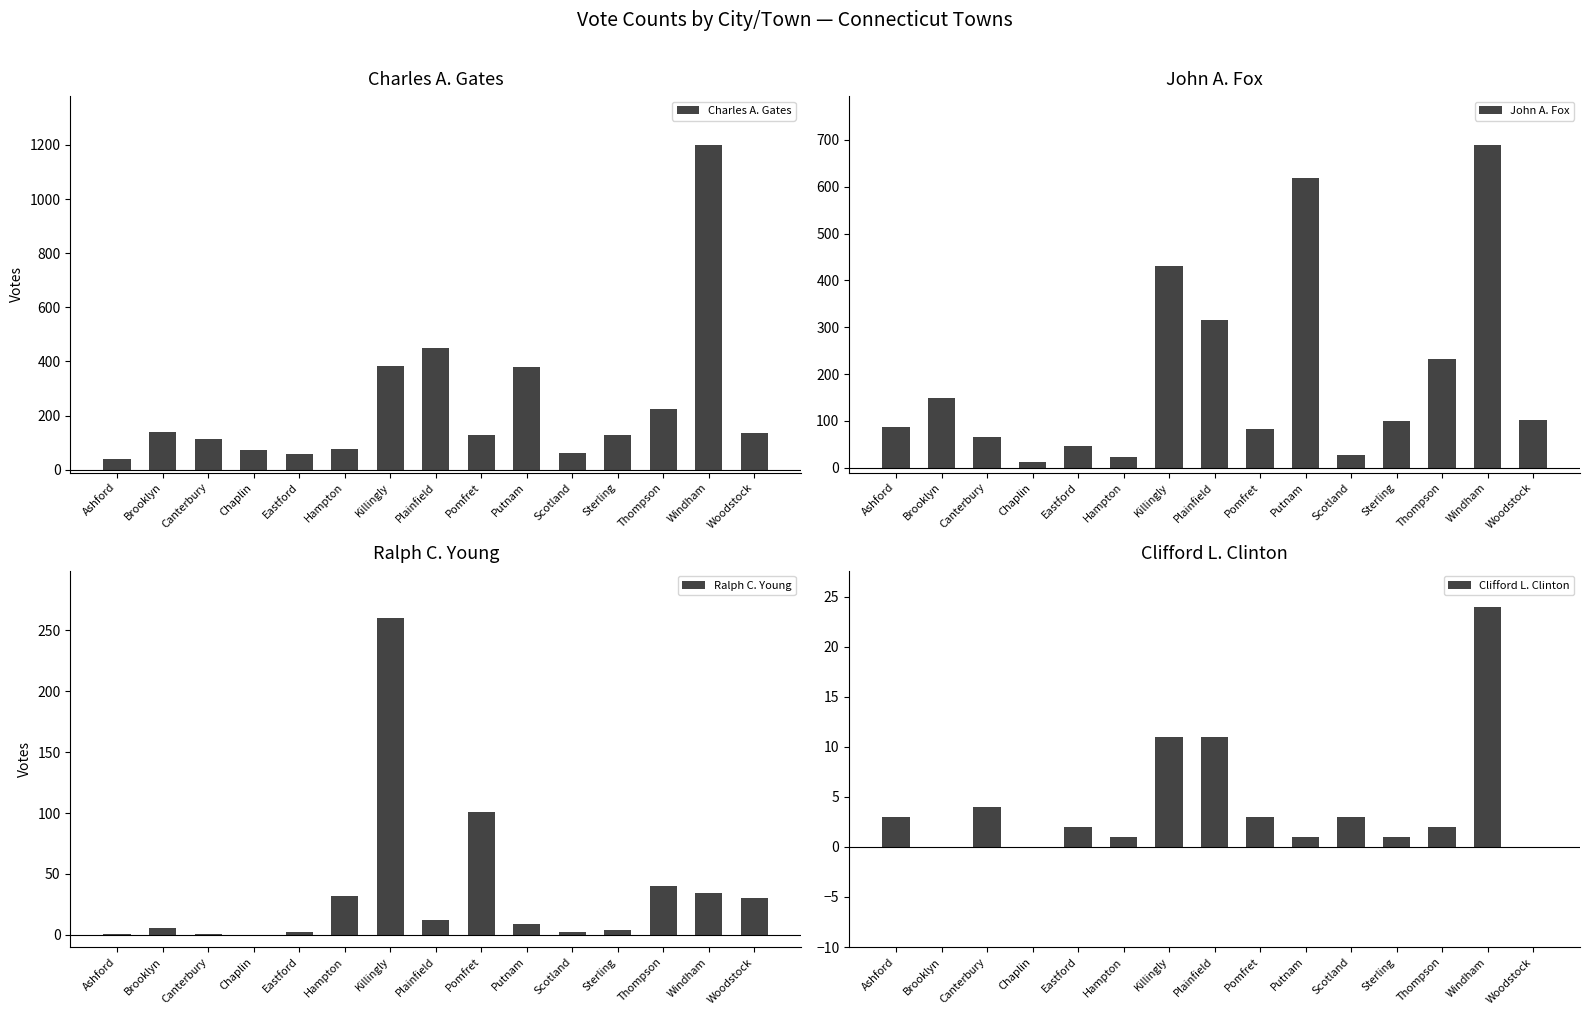

What is the sum of all Clifford L. Clinton values?

66